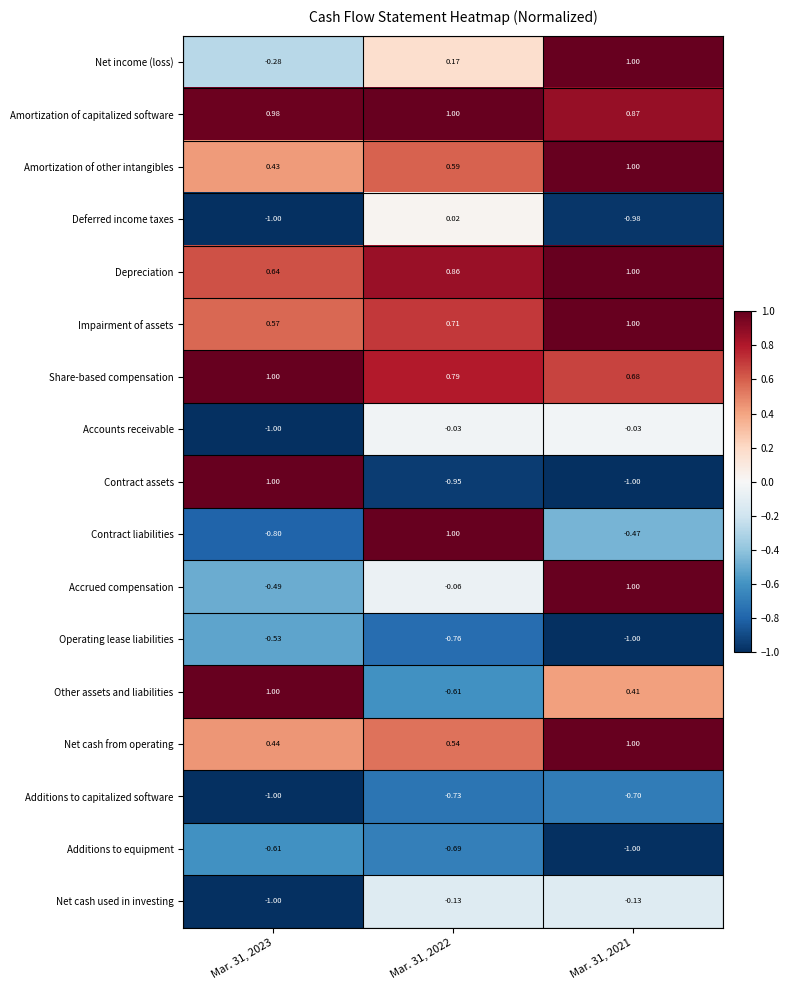

What is the minimum value shown in the chart?

-1.0